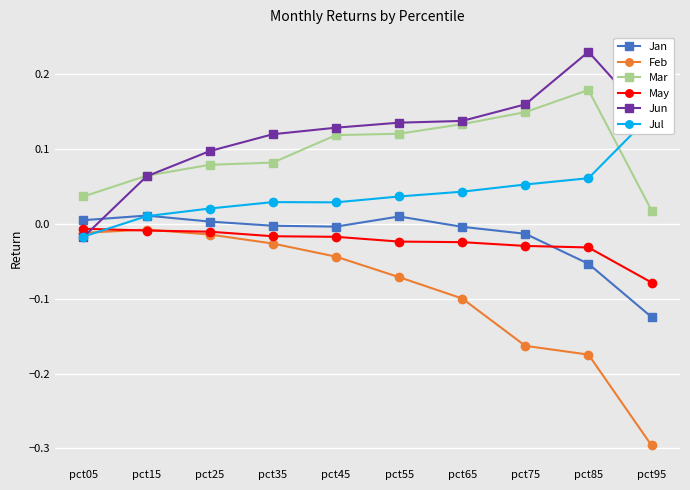

What is the minimum value for Feb?

-0.3